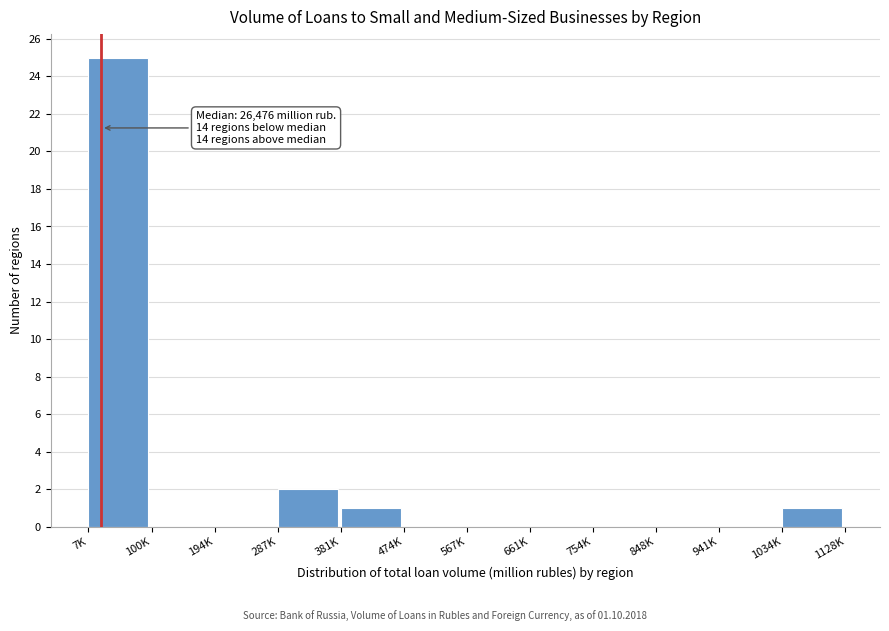

Reading left to right, extract all data points from this chart.

7K=25	100K=0	194K=0	287K=2	381K=1	474K=0	567K=0	661K=0	754K=0	848K=0	941K=0	1034K=1